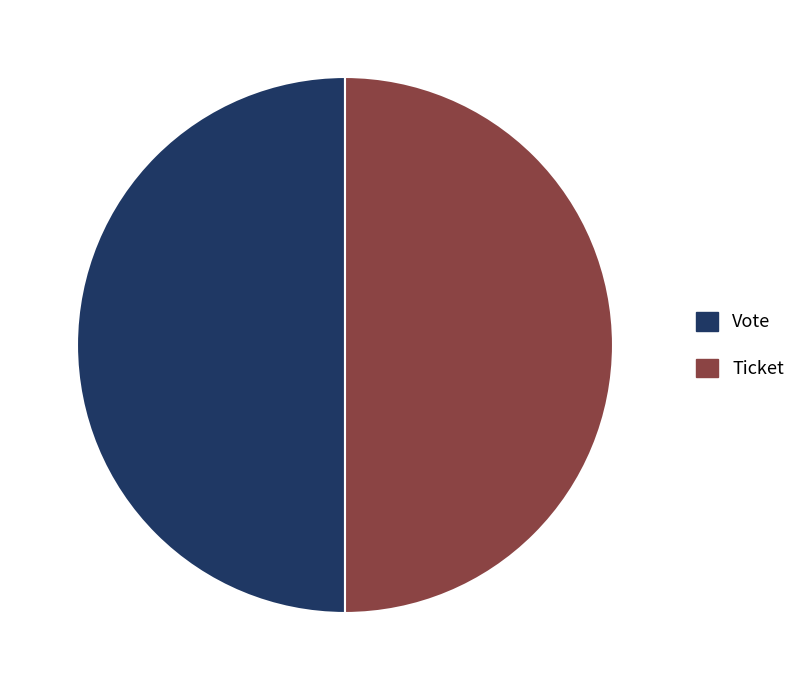

True or false: Ticket accounts for 50% of the total.

True